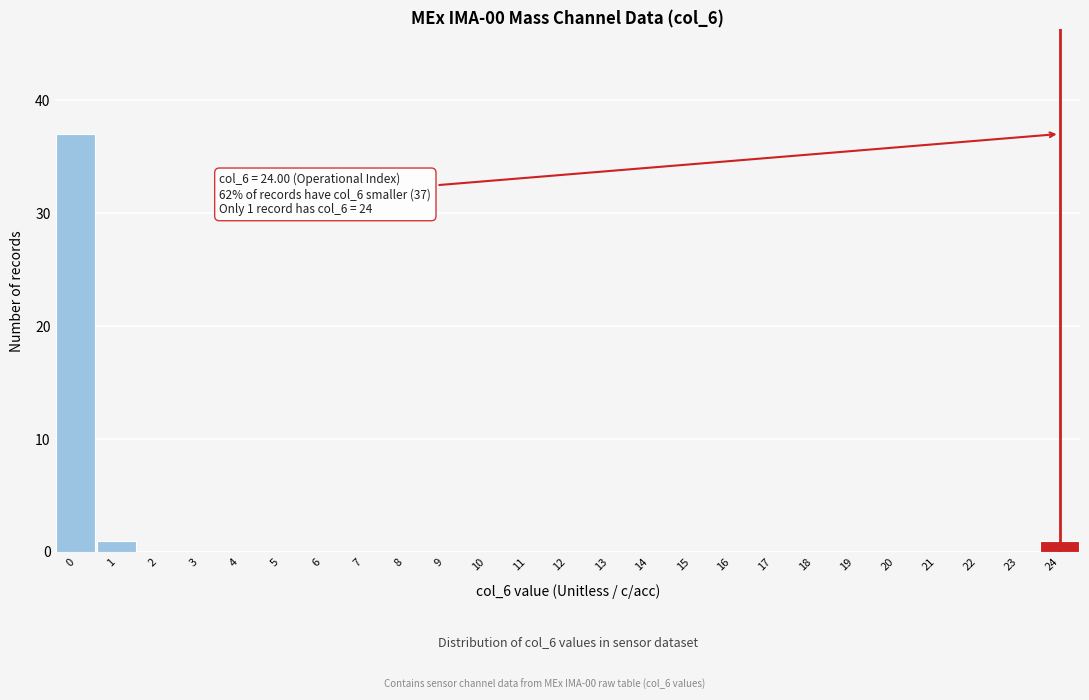

Reading left to right, transcribe all the data shown in this chart.

0=37	1=1	2=0	3=0	4=0	5=0	6=0	7=0	8=0	9=0	10=0	11=0	12=0	13=0	14=0	15=0	16=0	17=0	18=0	19=0	20=0	21=0	22=0	23=0	24=1